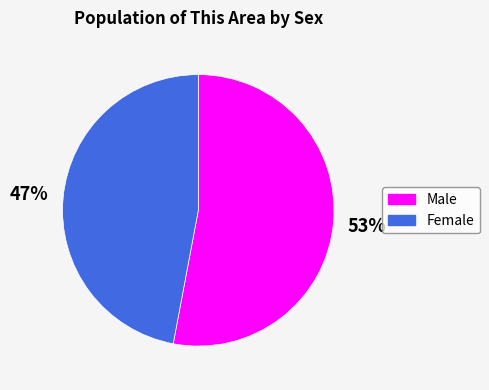

Which has a higher value, Female or Male?

Male